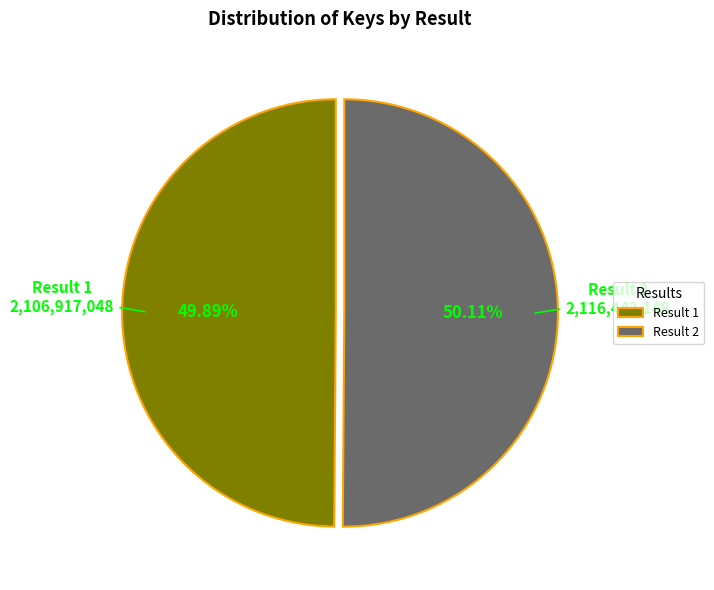

How many slices are in this pie chart?

2